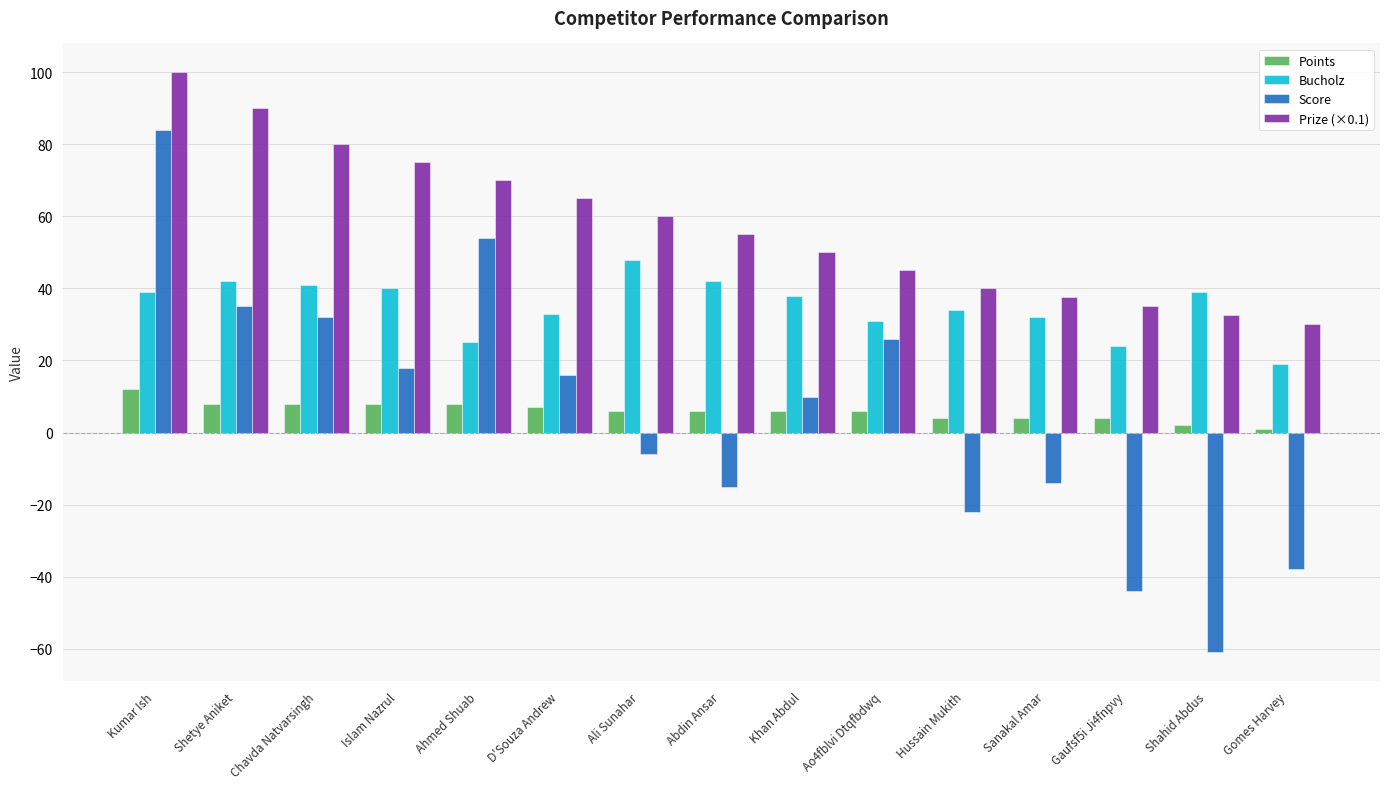

What is the smallest value displayed?

-61.0